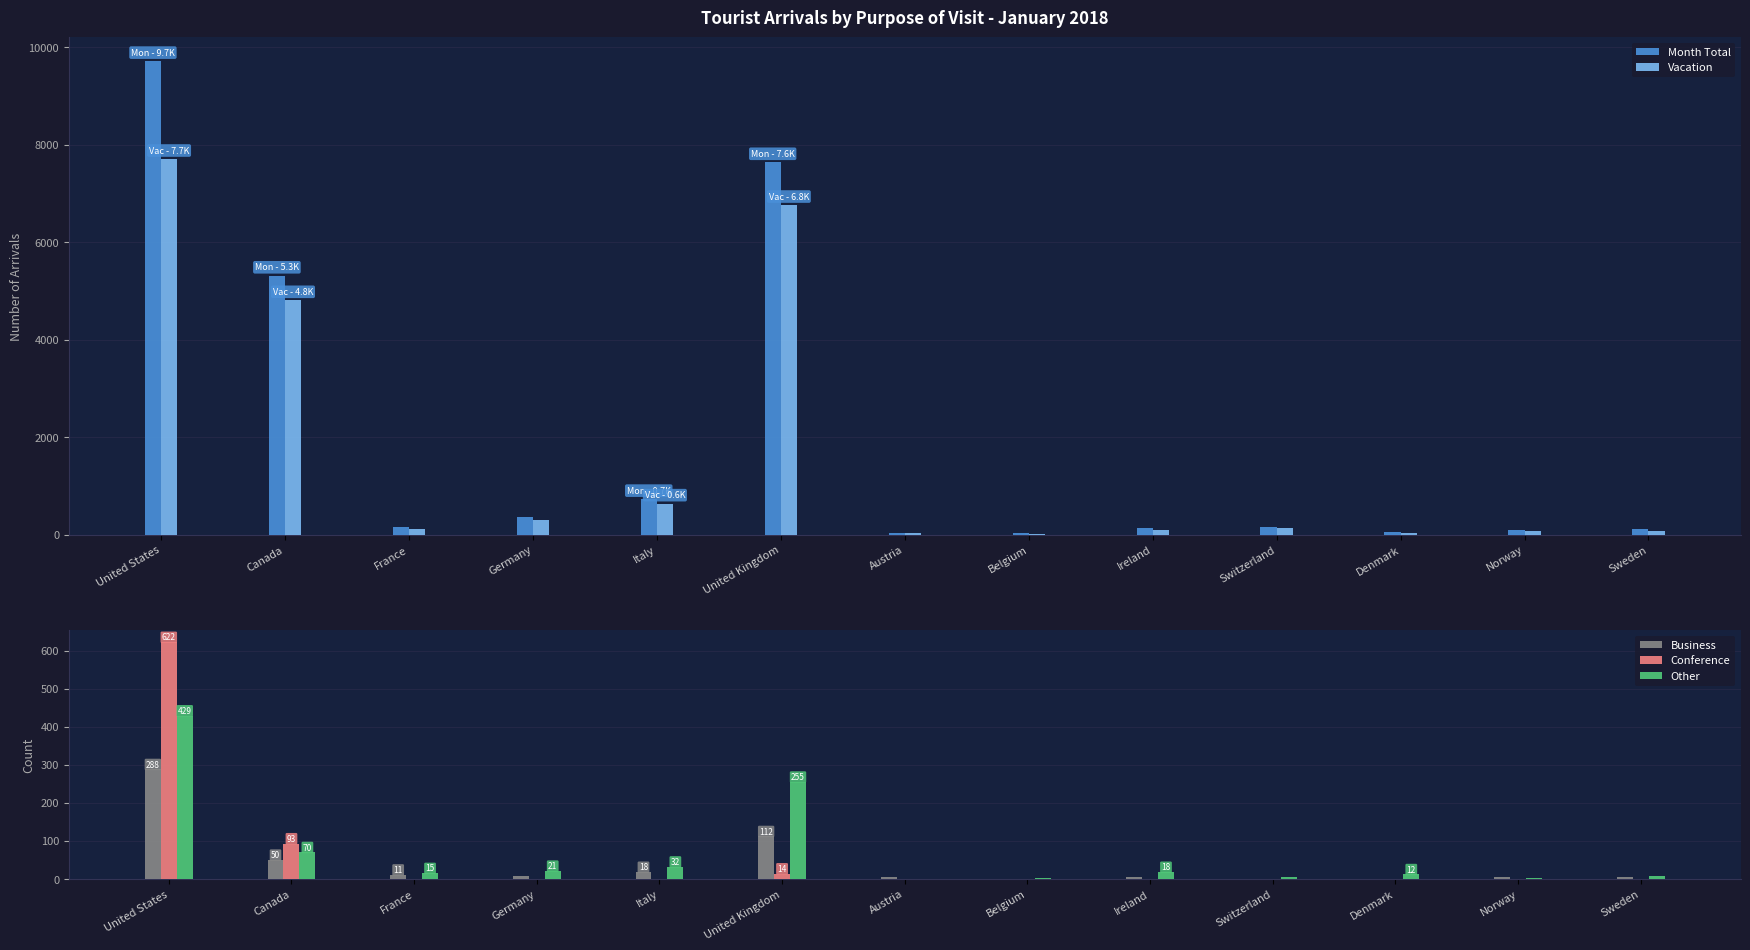

Which series has the largest range (max minus min)?

Month Total